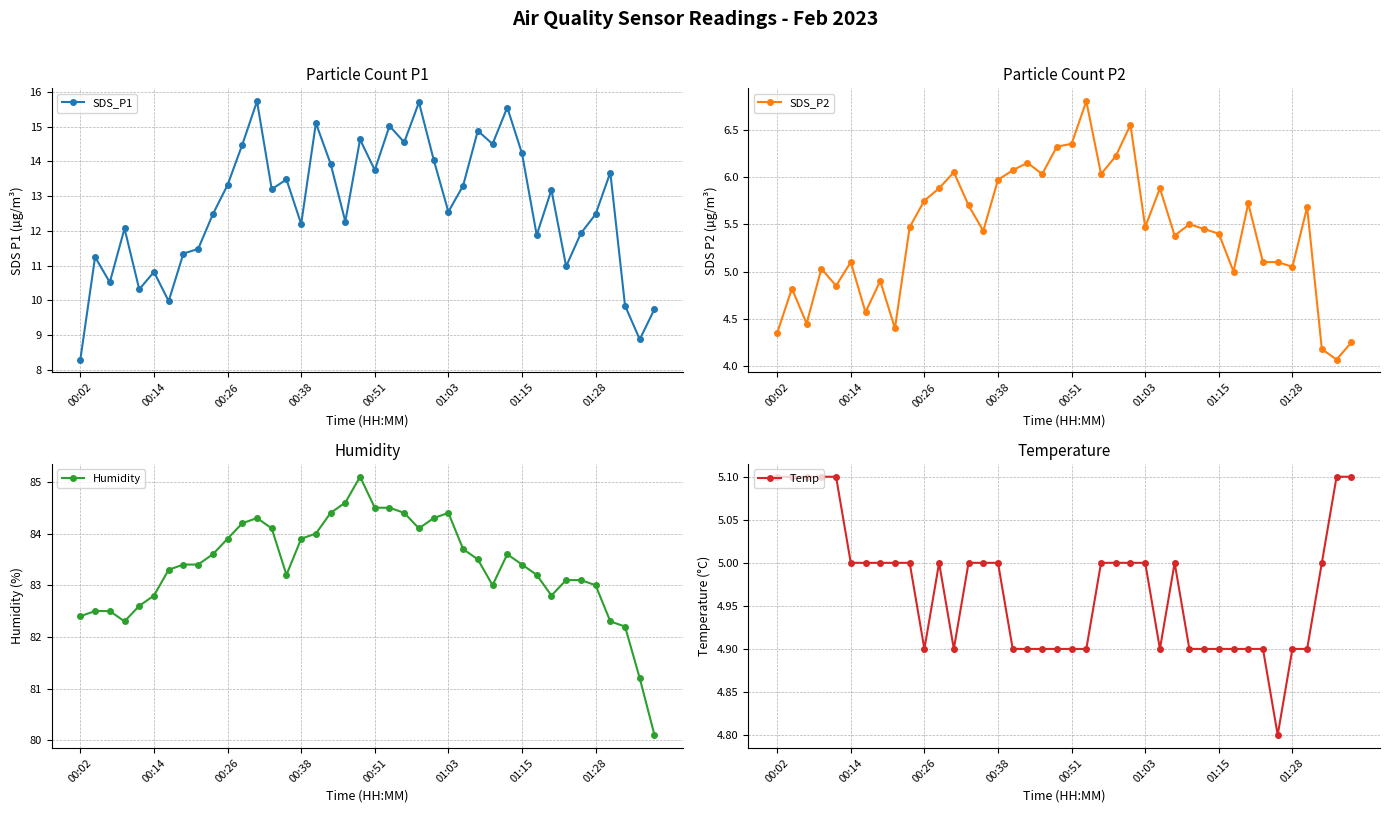

What are all the series names shown in the legend?

SDS_P1, SDS_P2, Humidity, Temp